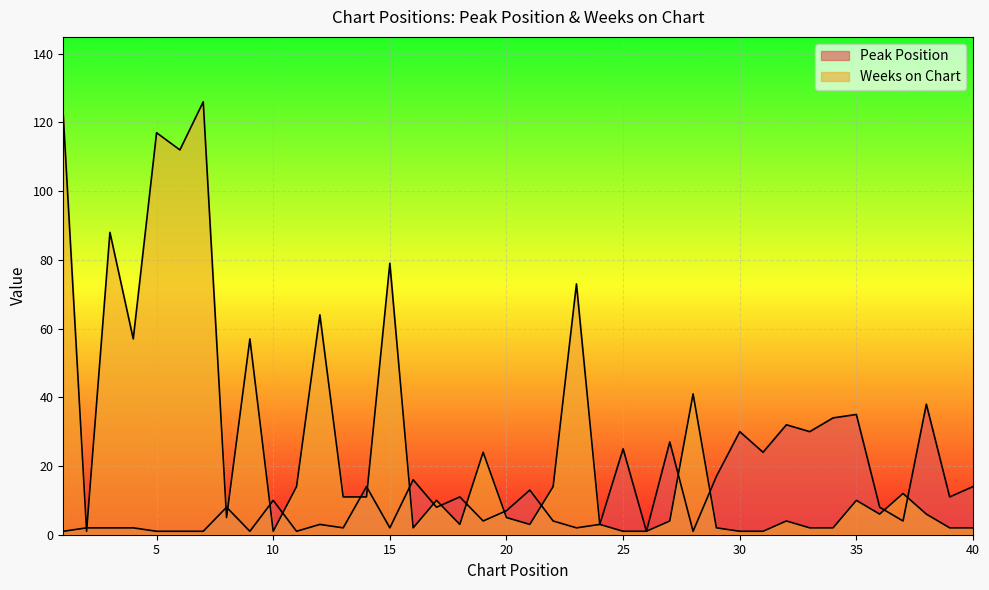

At which category does Peak Position reach its first local valley?

9